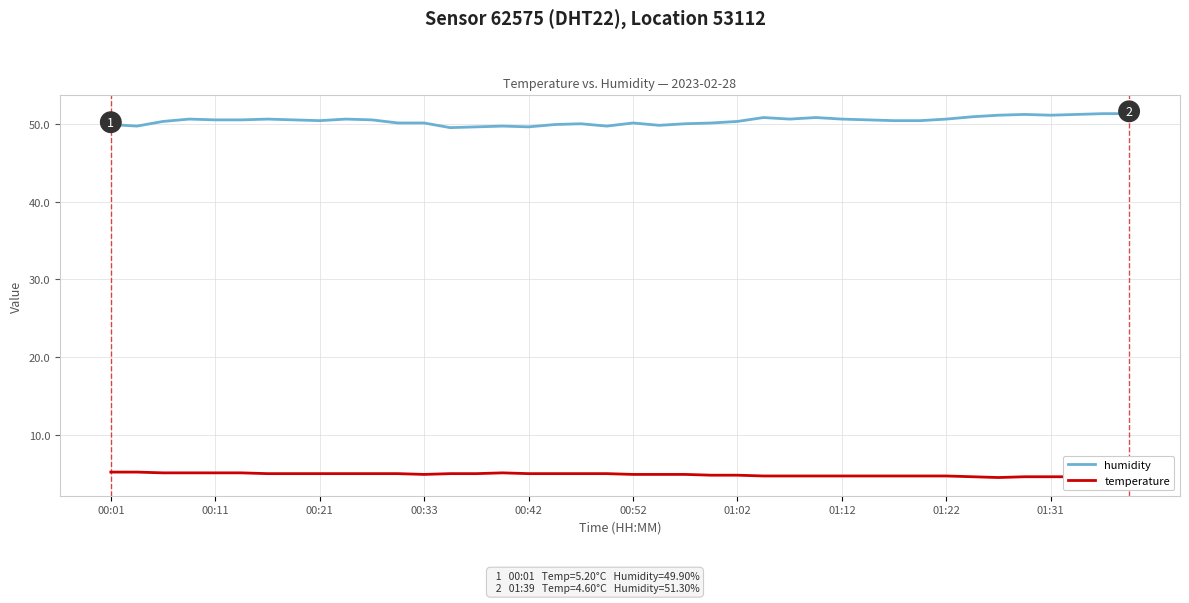

What are all the series names shown in the legend?

humidity, temperature